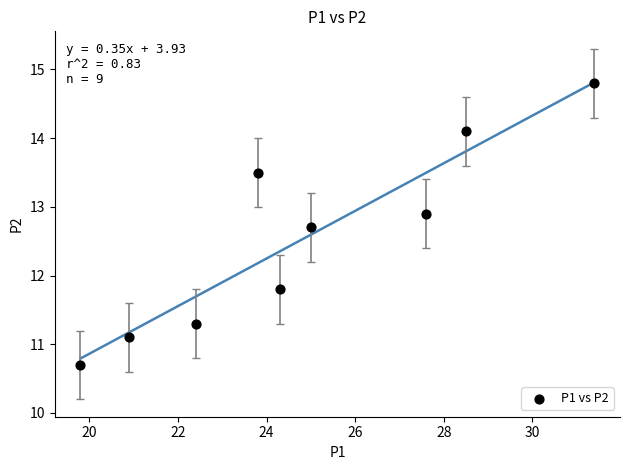

What Y value in the scatter plot is closest to 12?

11.8